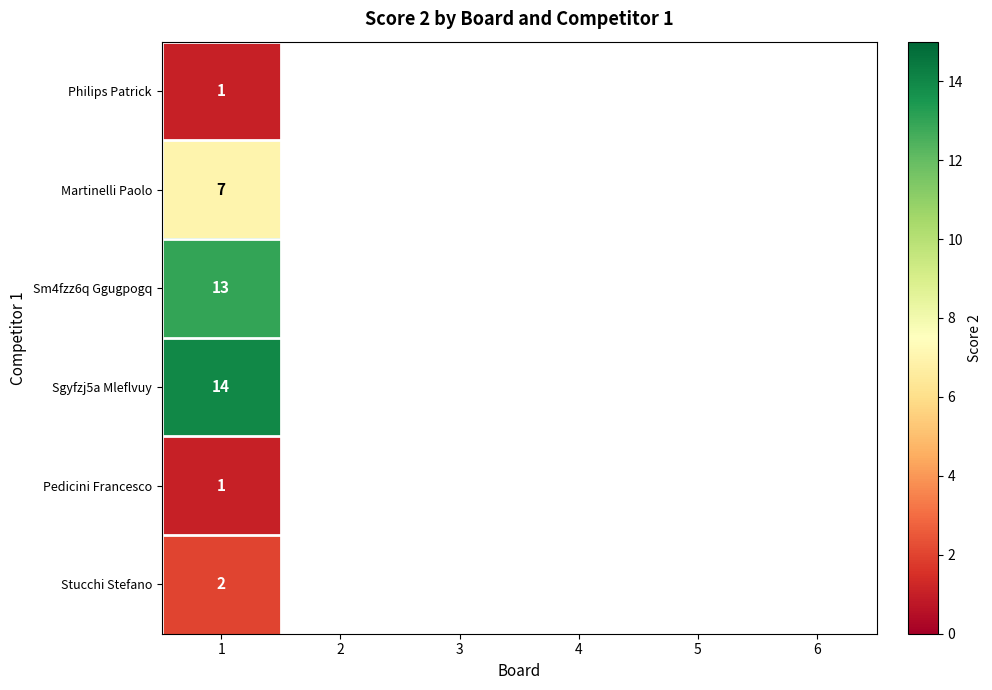

What is the total value across all series at 1?

38